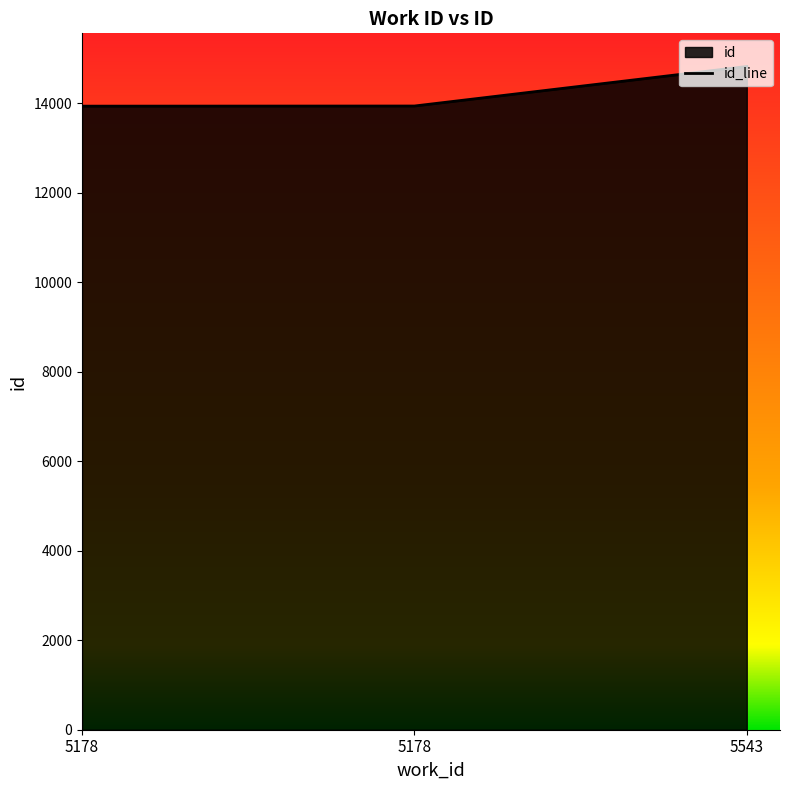

What is the smallest value displayed?

13932